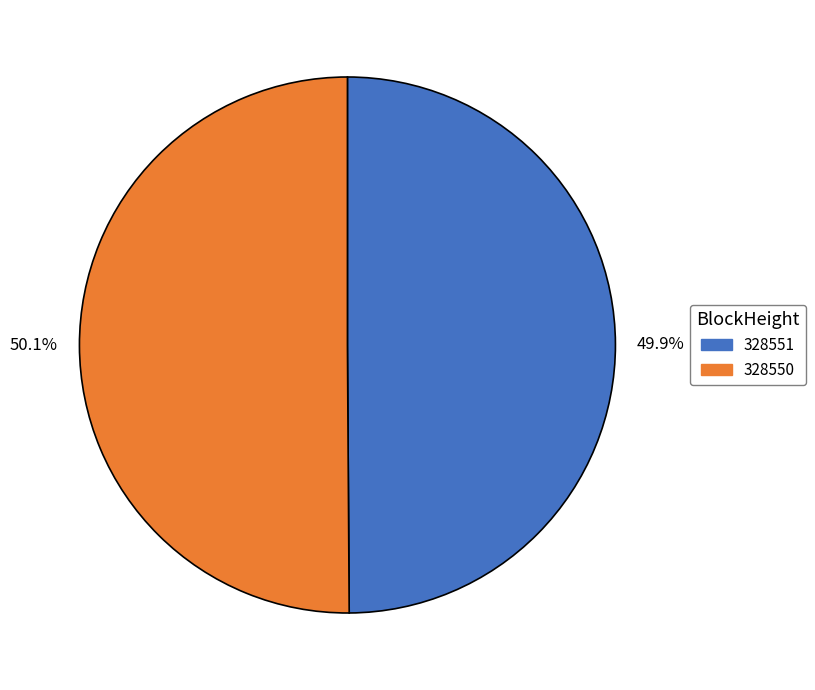

Does any single category account for the majority?

Yes